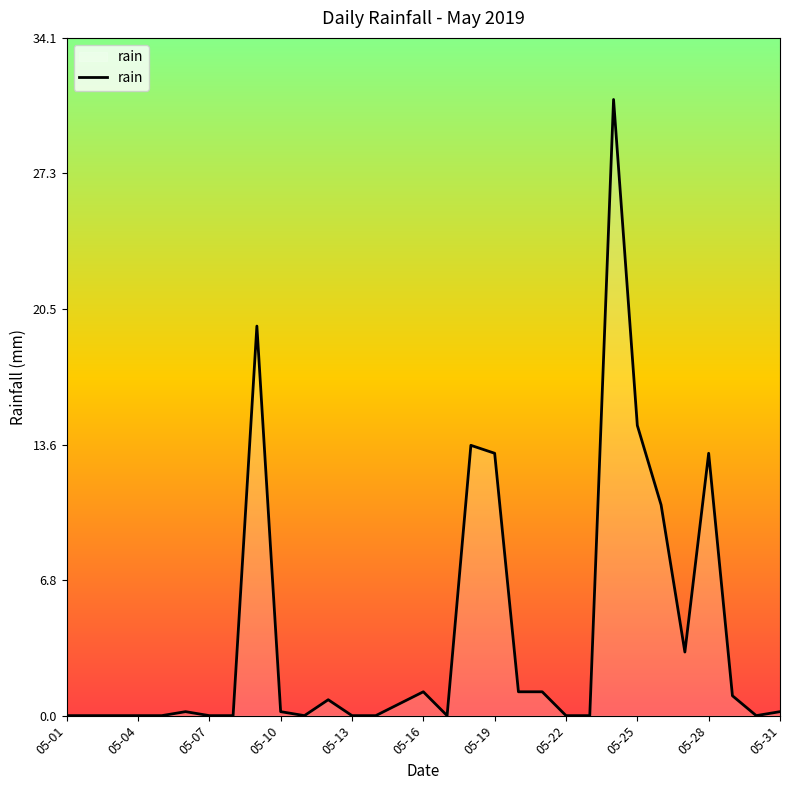

What is the difference between the maximum and minimum values?

31.0